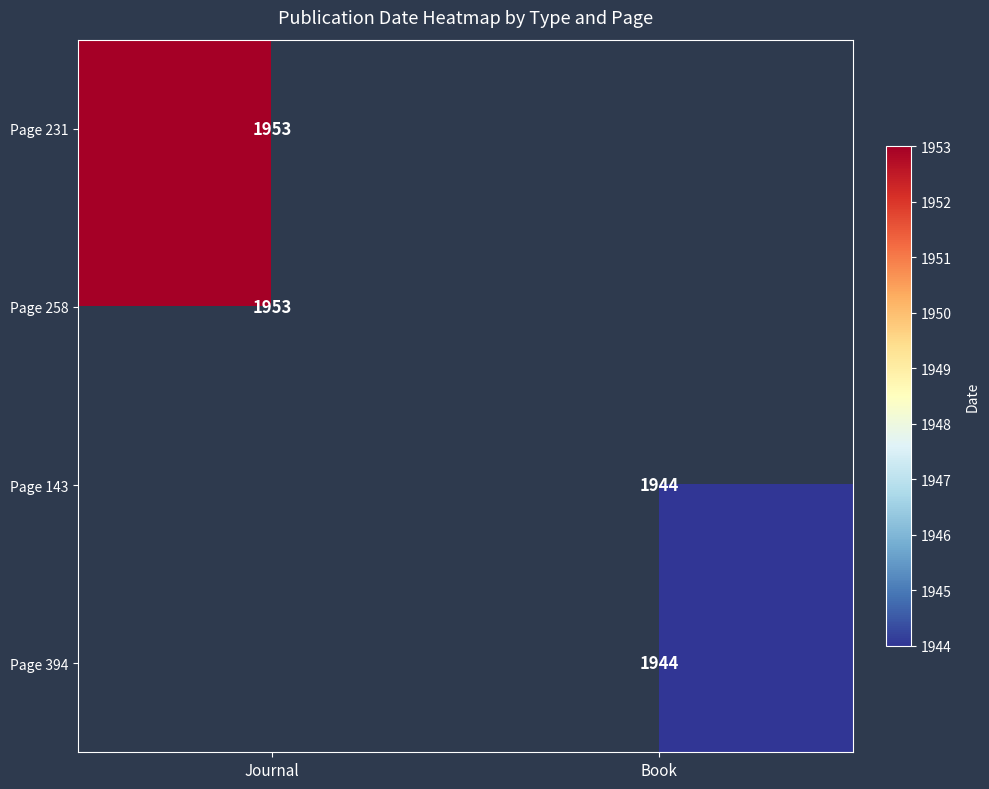

The value of Page 231 at Journal is 1953. True or false?

True